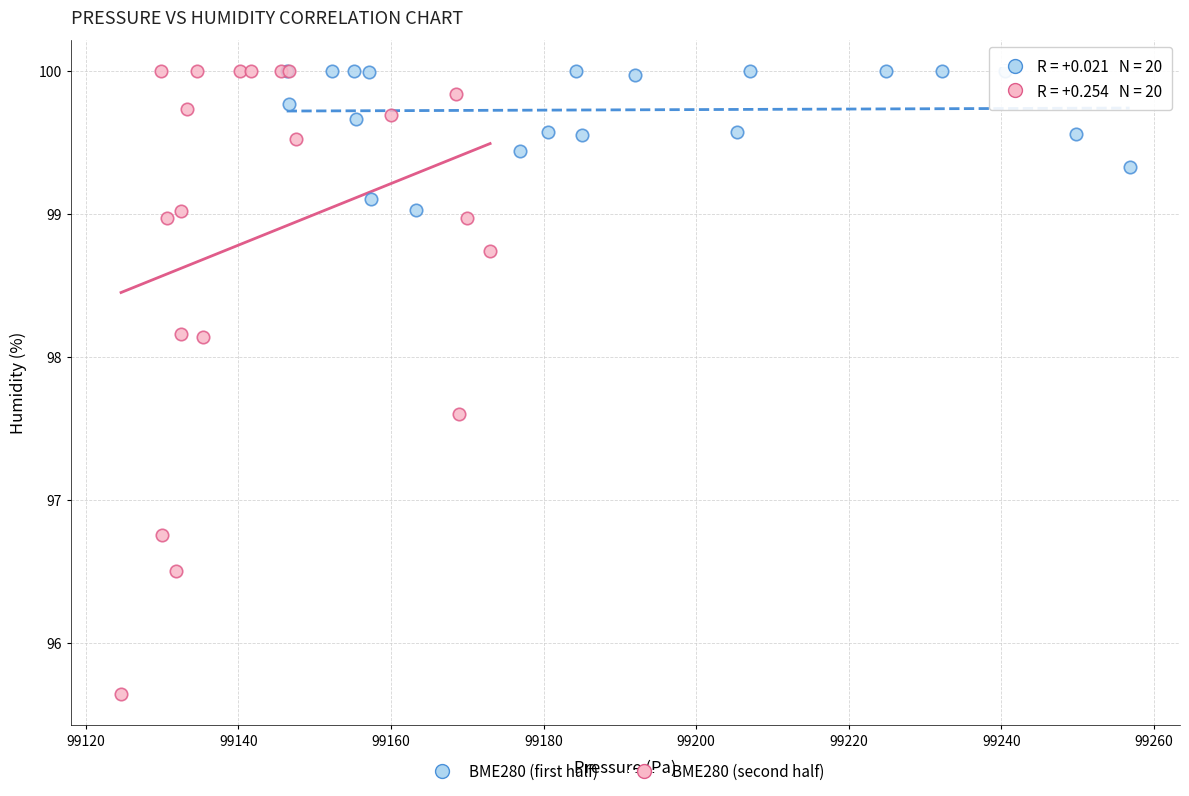

What are all the series names shown in the legend?

BME280 (first half), BME280 (second half)